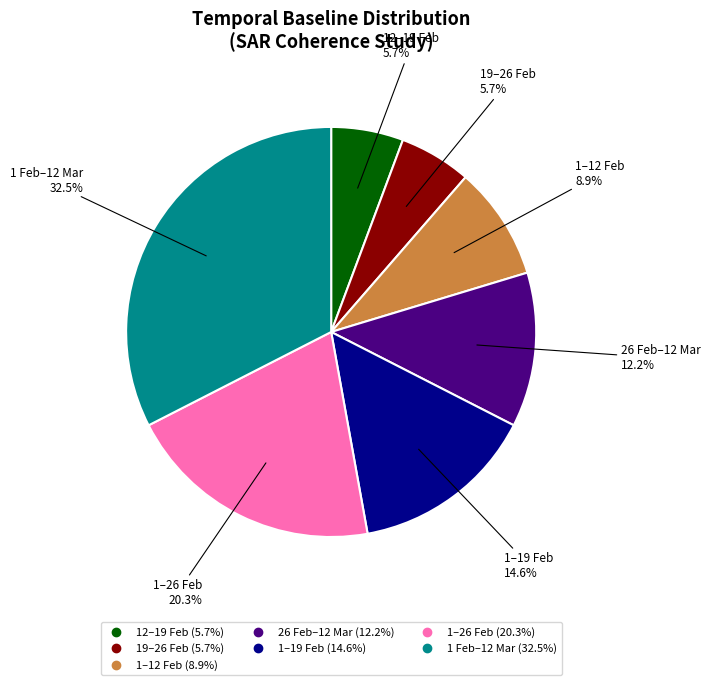

What percentage is the 19–26 Feb slice, to the nearest percent?

6%